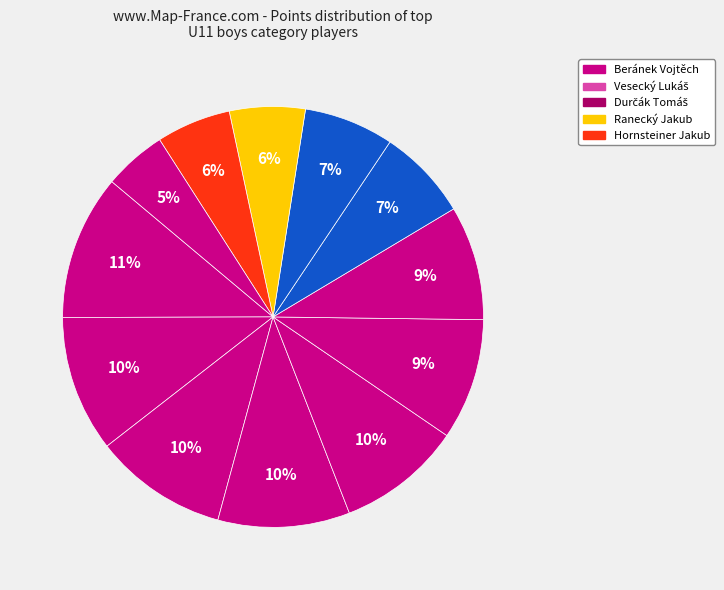

How many segments does this pie chart have?

12